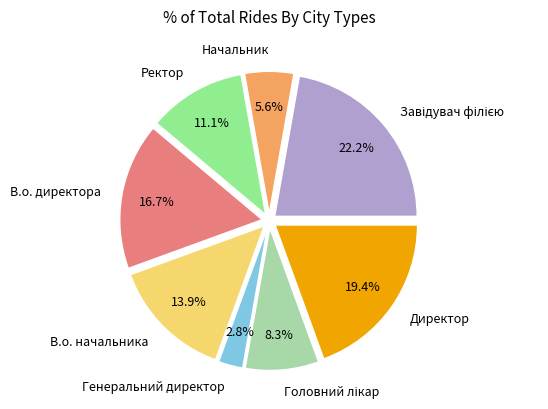

True or false: В.о. директора accounts for 23% of the total.

False